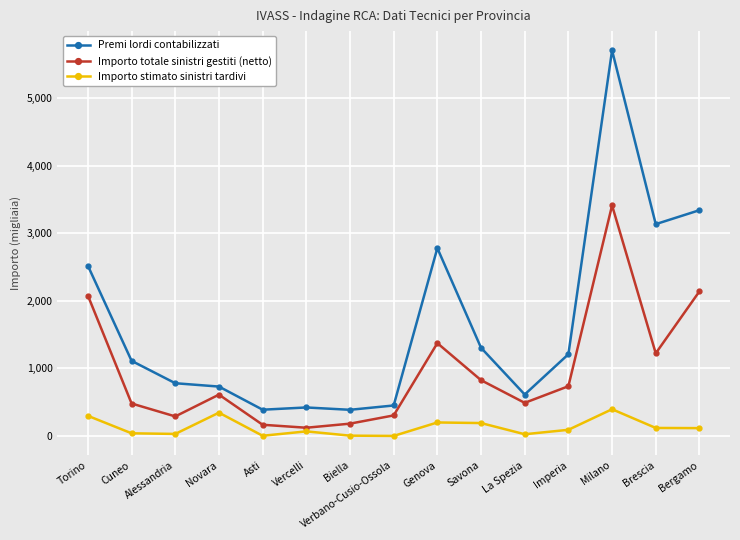

True or false: Importo stimato sinistri tardivi and Premi lordi contabilizzati intersect in this chart.

False